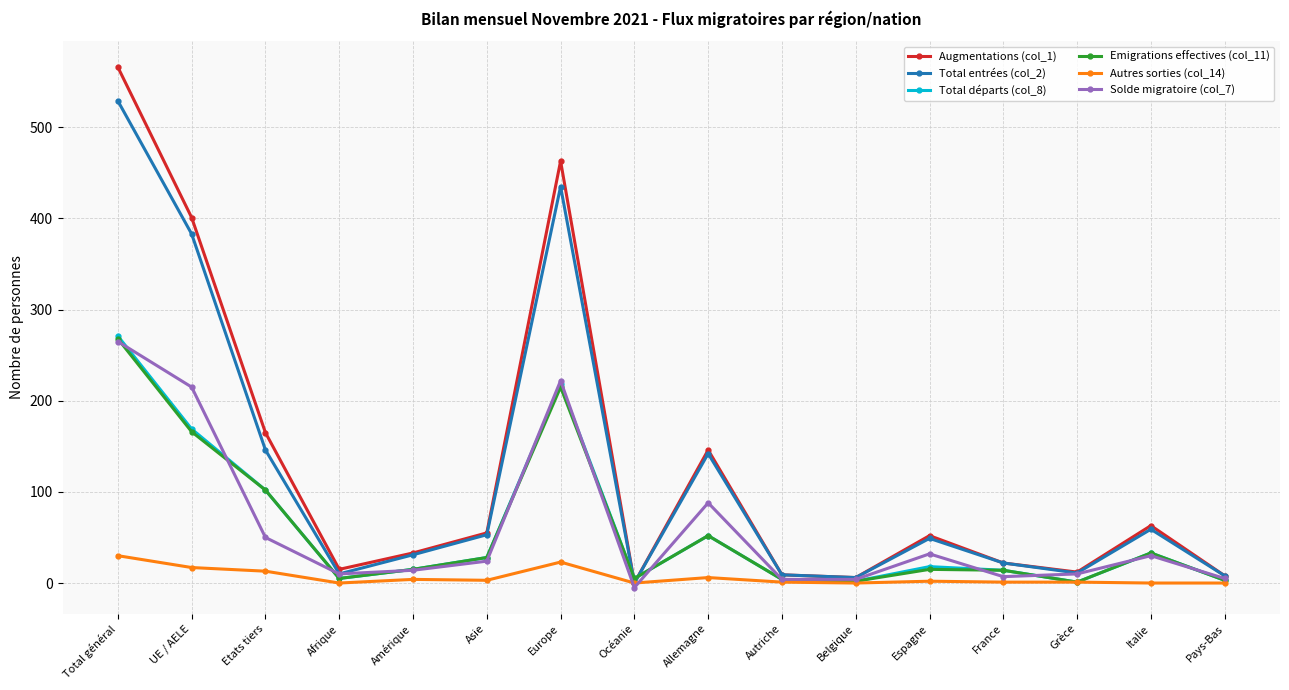

What is the label of the 11th point from the left?

Belgique